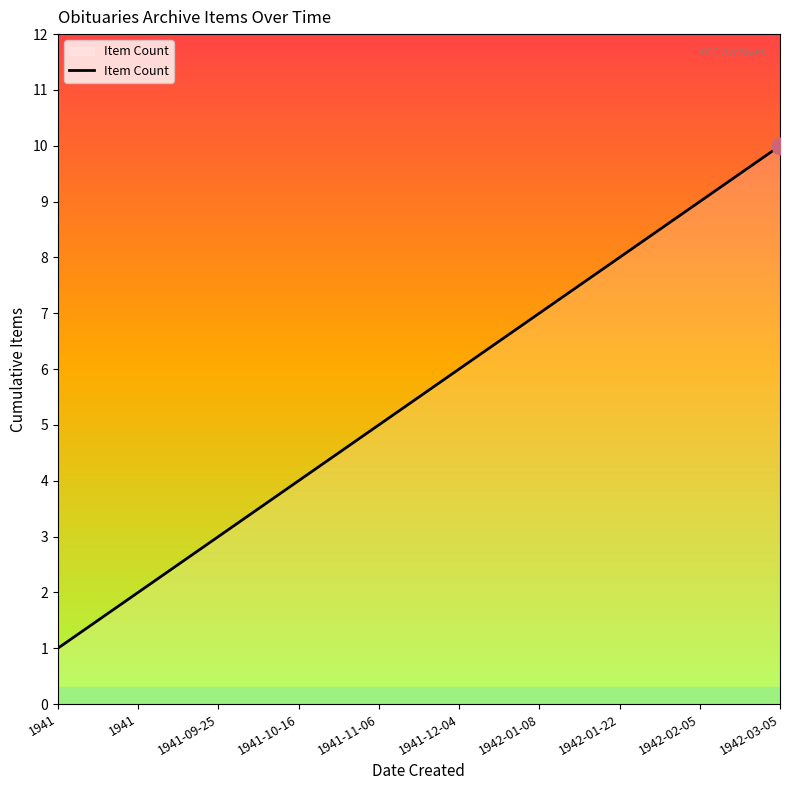

List the labels in order of value, largest first.

1942-03-05, 1942-02-05, 1942-01-22, 1942-01-08, 1941-12-04, 1941-11-06, 1941-10-16, 1941-09-25, 1941, 1941